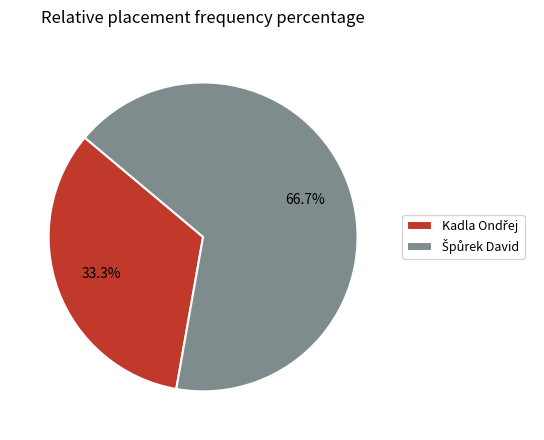

Is there a majority slice in this chart?

Yes